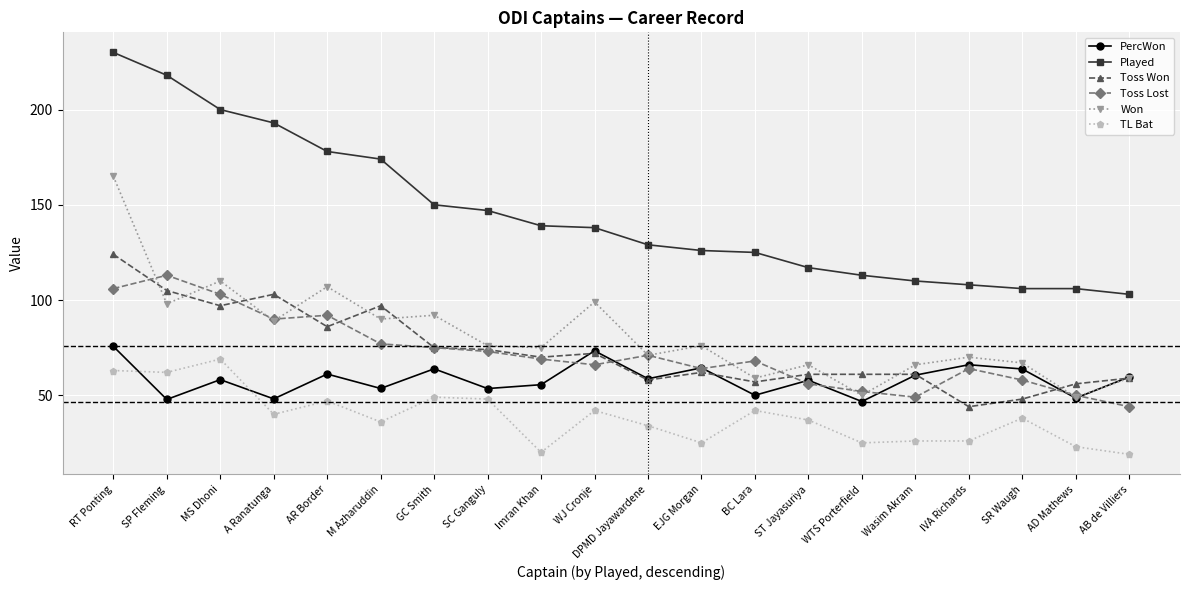

What is the sum of the Toss Won values at WTS Porterfield and RT Ponting?

185.0